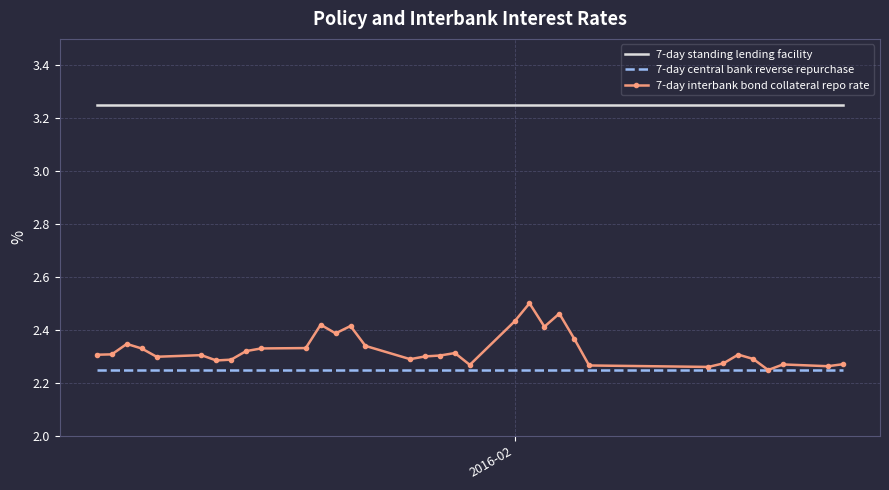

How many 7-day interbank bond collateral repo rate values are between 2 and 3?

34